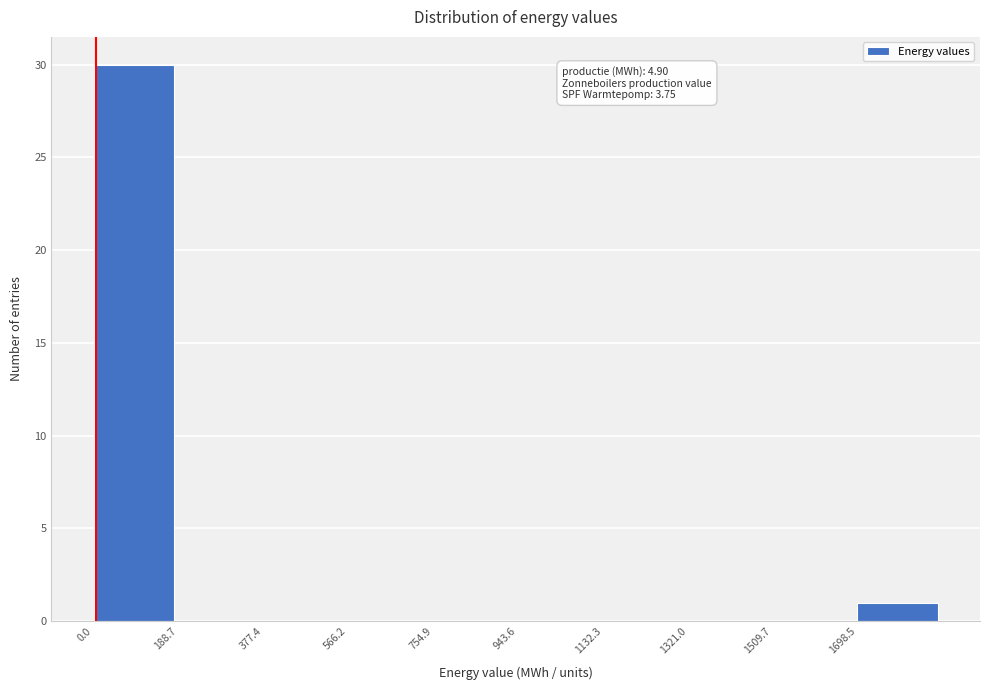

Over which range of the x-axis is the bar tallest?

0 to 180